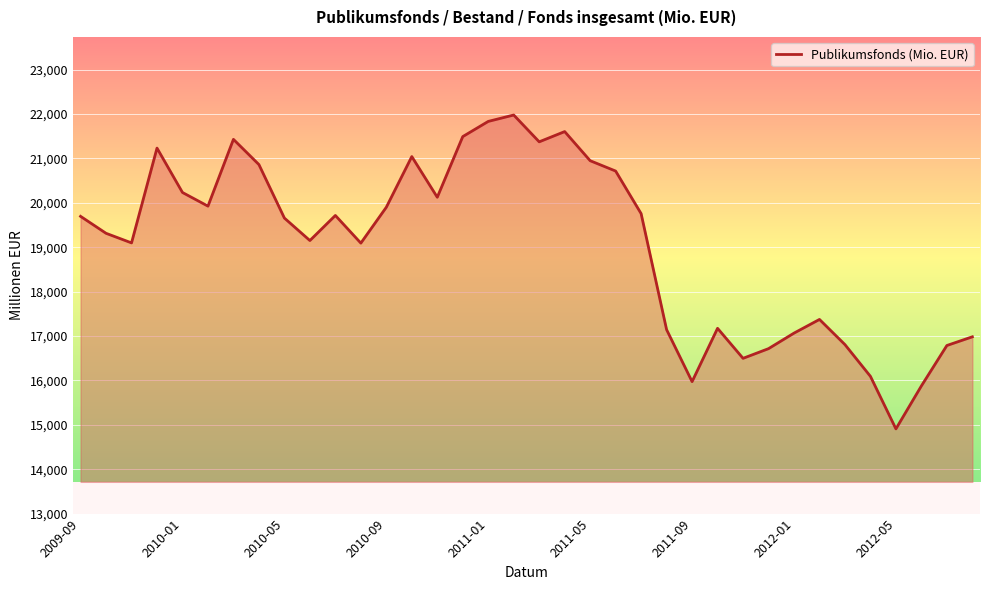

What is the difference between the maximum and minimum values?

7069